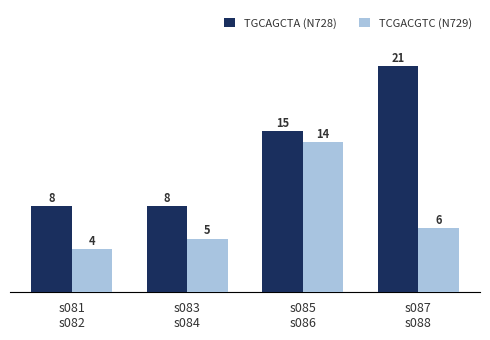

How many bars are there in total?

8